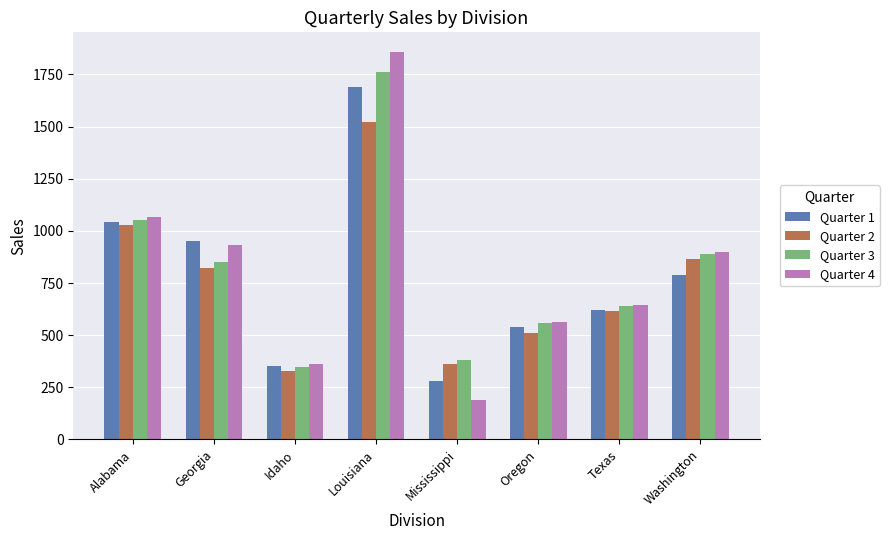

What is the value of the Quarter 4 bar at the 7th from the left?

644